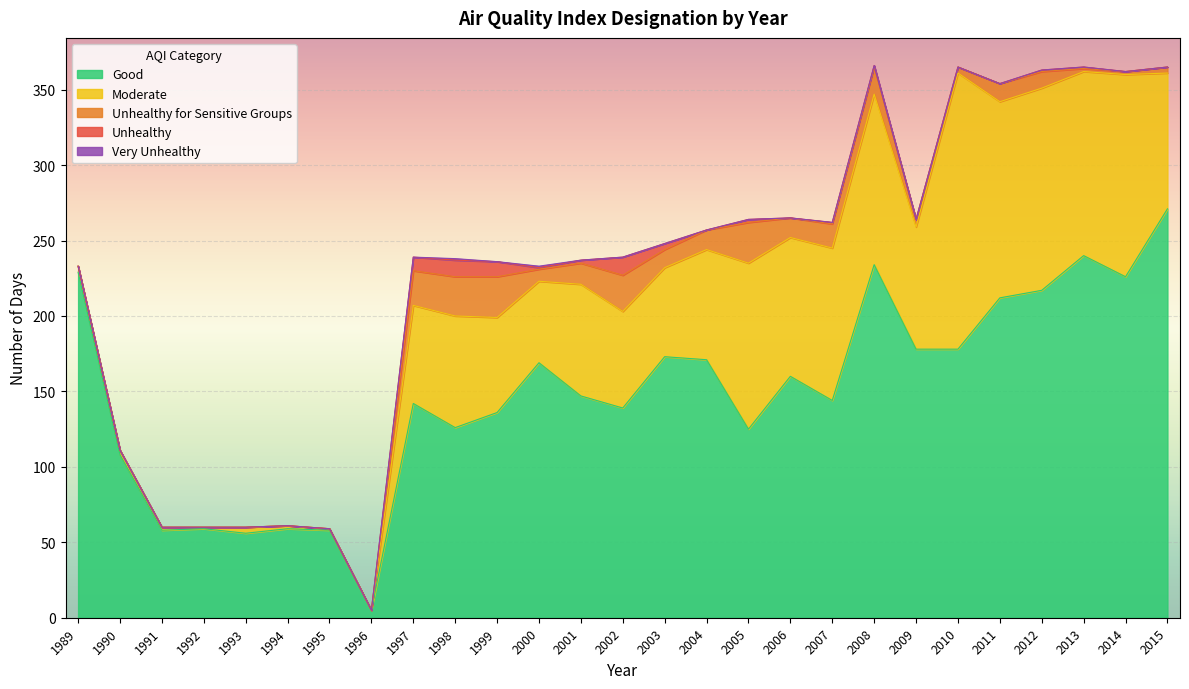

What is the difference between the Moderate values at 2005 and 2007?

9